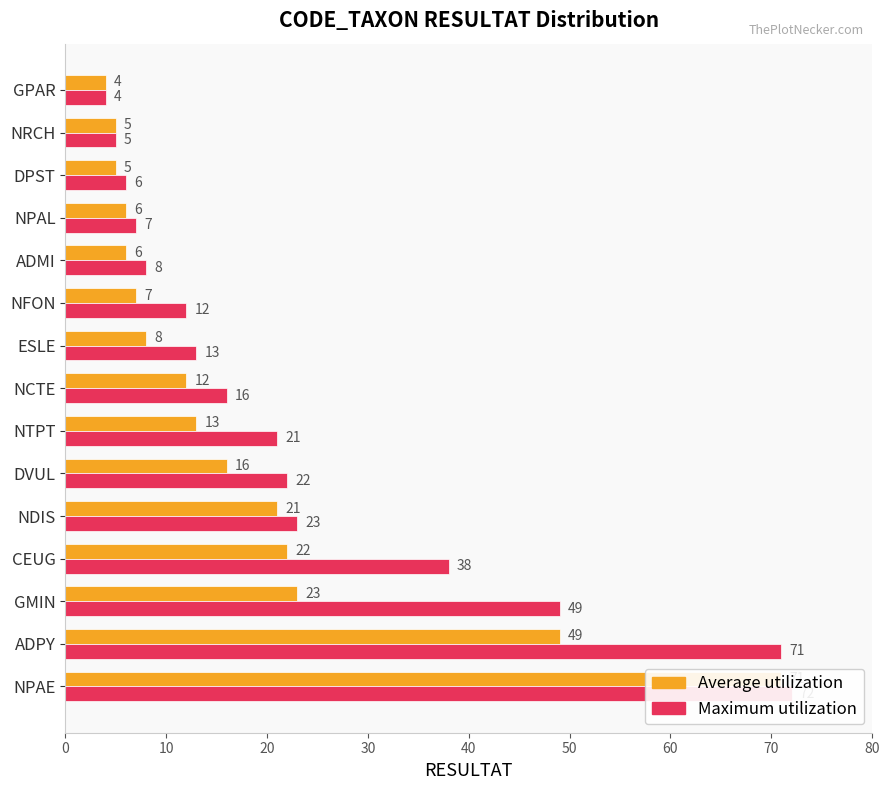

List the series in order of their peak value, highest first.

Maximum utilization, Average utilization